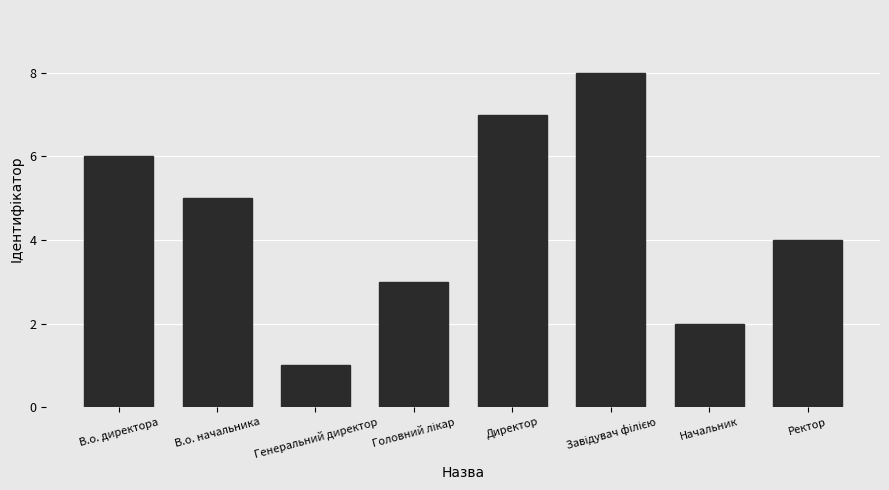

What is the sum of all values?

36